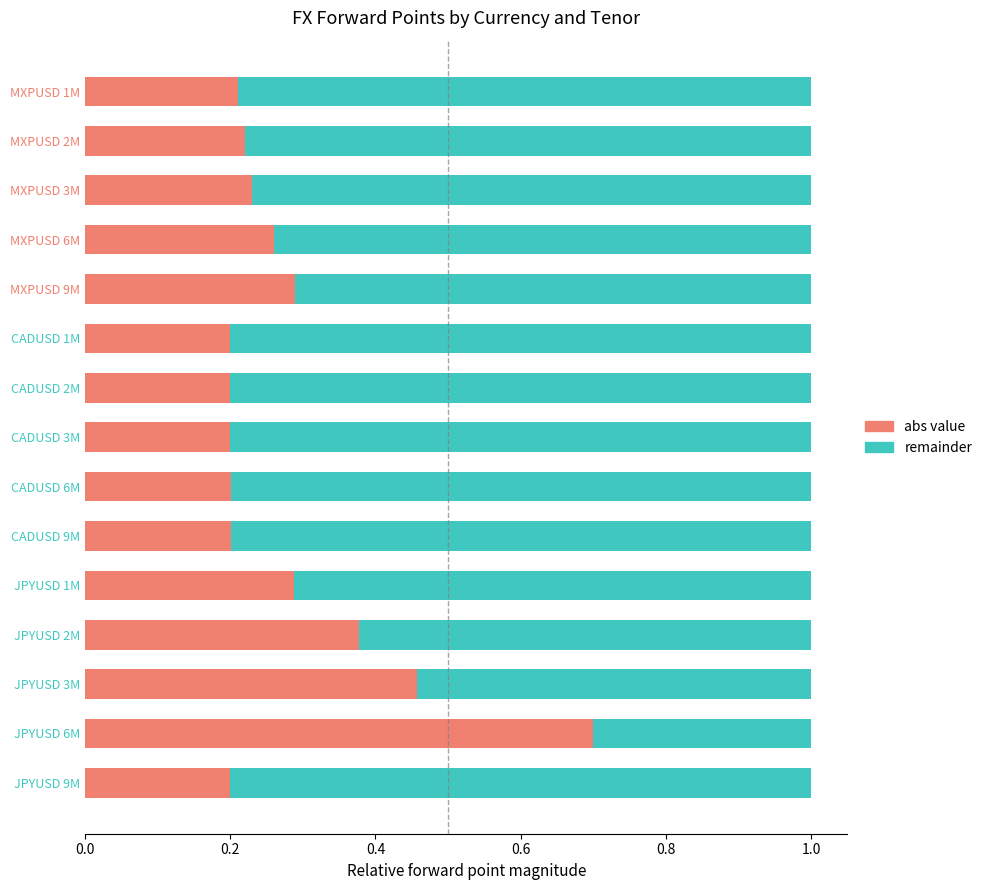

What is the total value across all series at JPYUSD 1M?

1.0